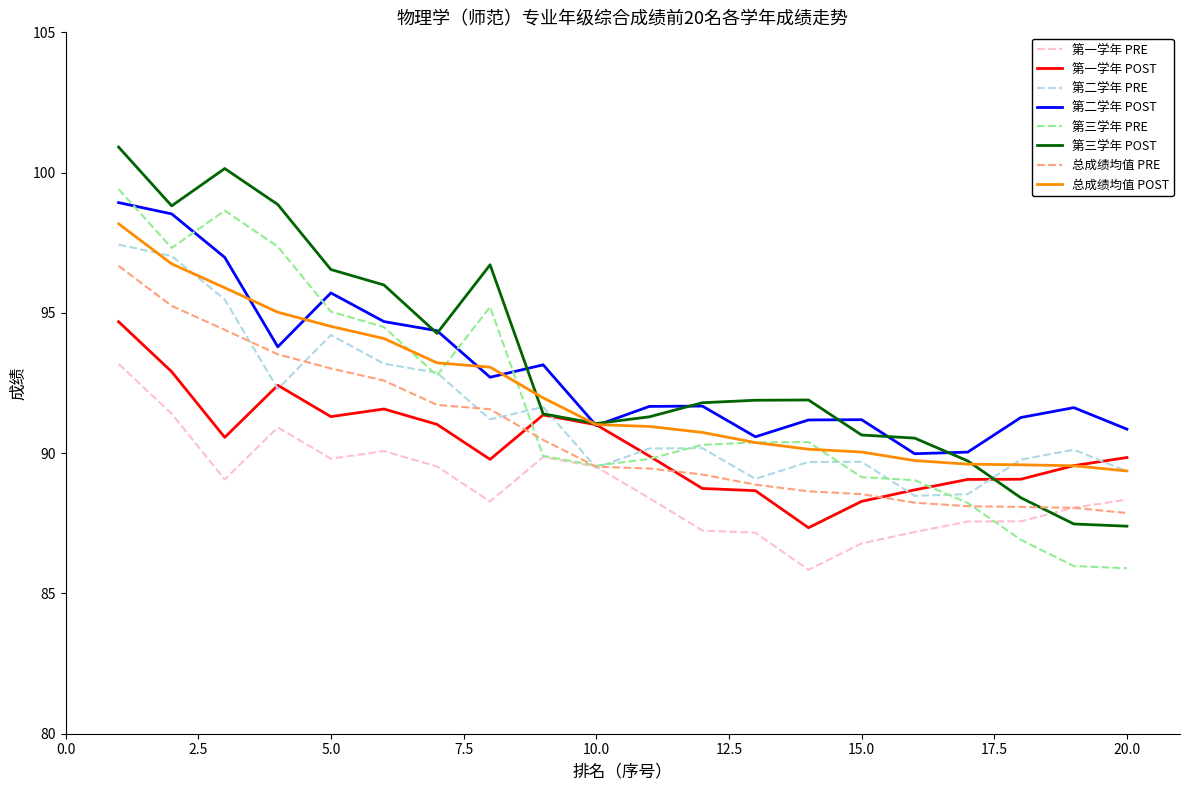

What is the lowest value of the 第一学年 PRE series?

85.8